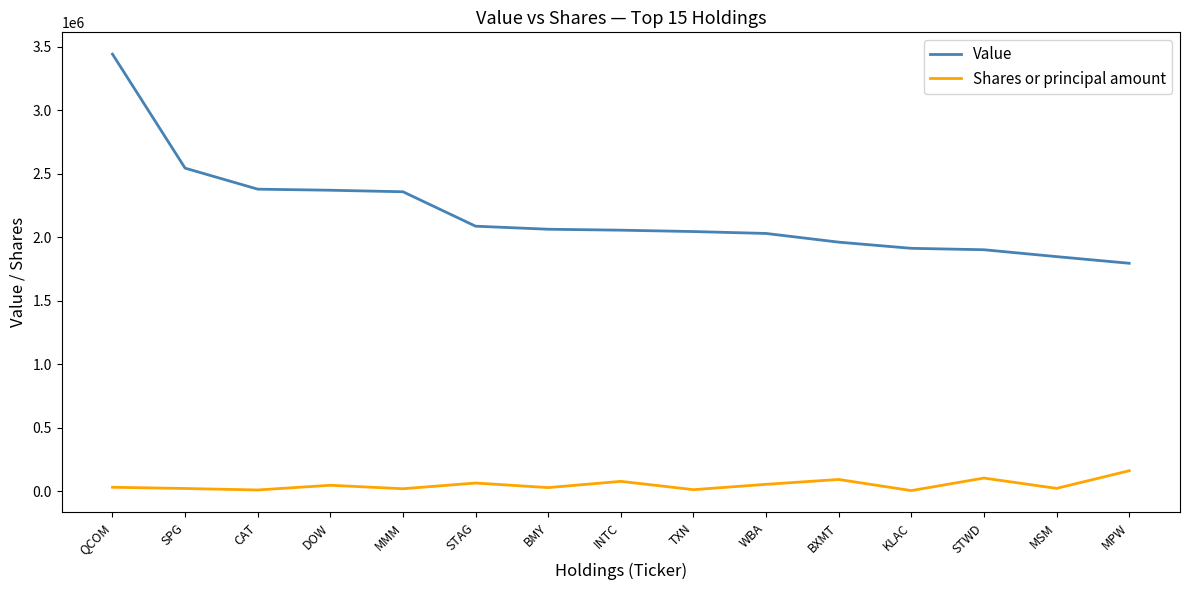

What is the difference between the Value values at INTC and SPG?

488231